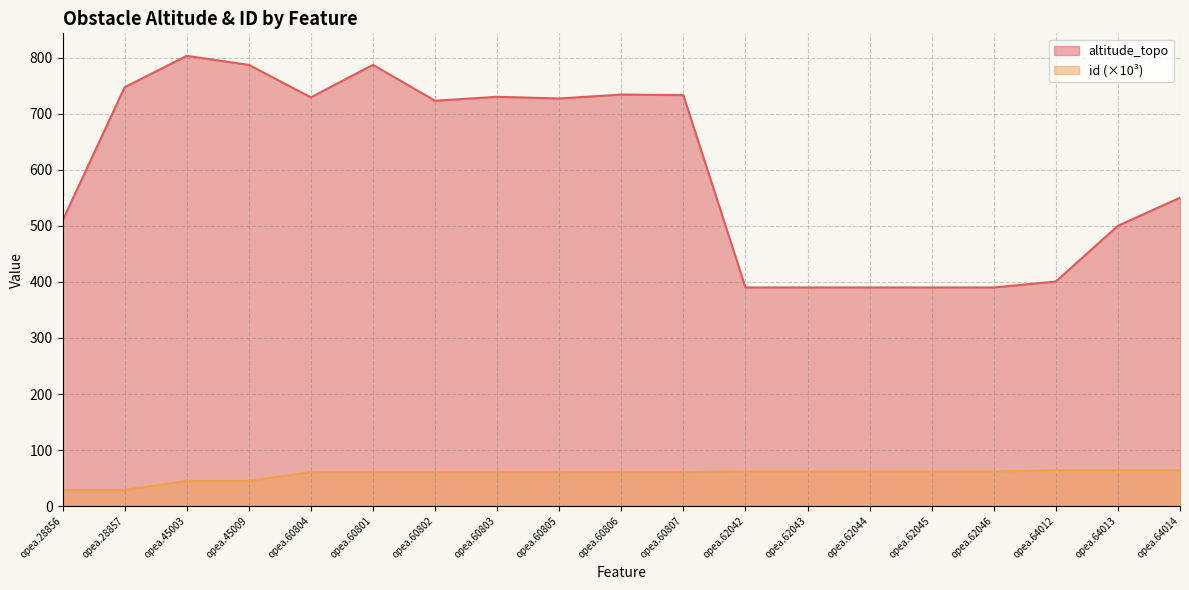

Rank the series by their maximum value, from lowest to highest.

id (×10³), altitude_topo